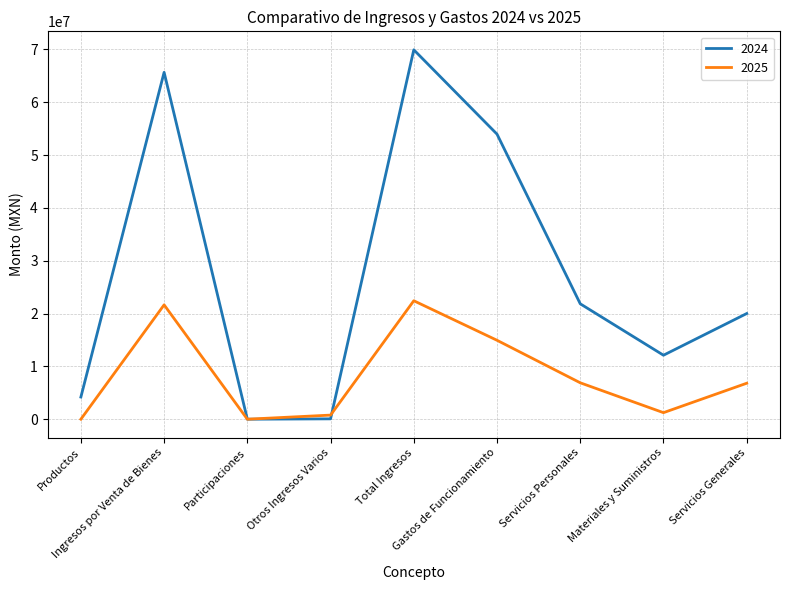

How many values in the 2024 series are below 20003526?

4